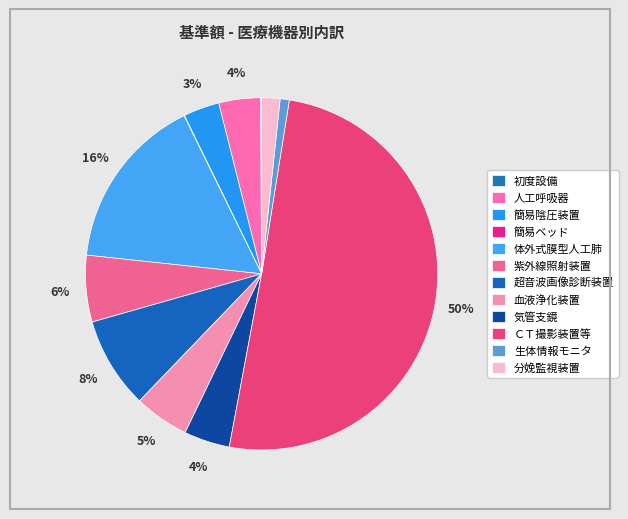

Which has a higher value, 紫外線照射装置 or ＣＴ撮影装置等?

ＣＴ撮影装置等